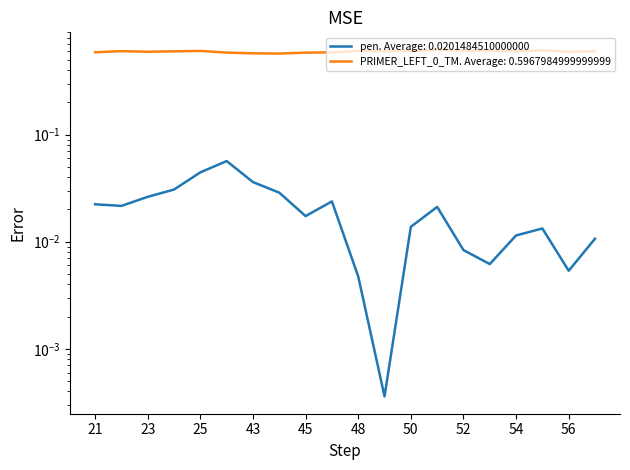

The value of pen at 53 is 0.0. True or false?

False